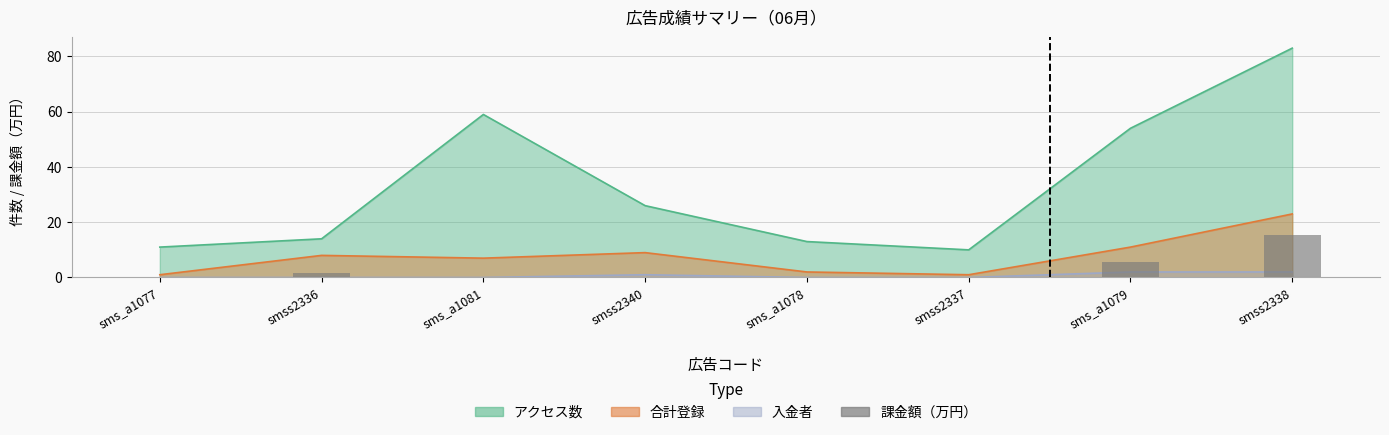

What is the label of the 4th bar from the left?

smss2340